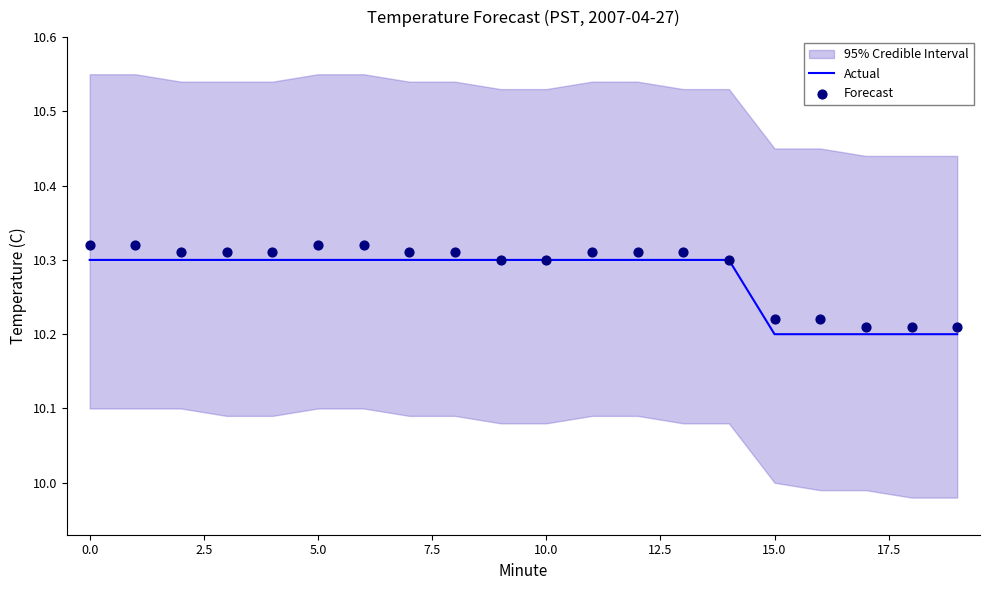

Which series has the largest total across all categories?

Forecast